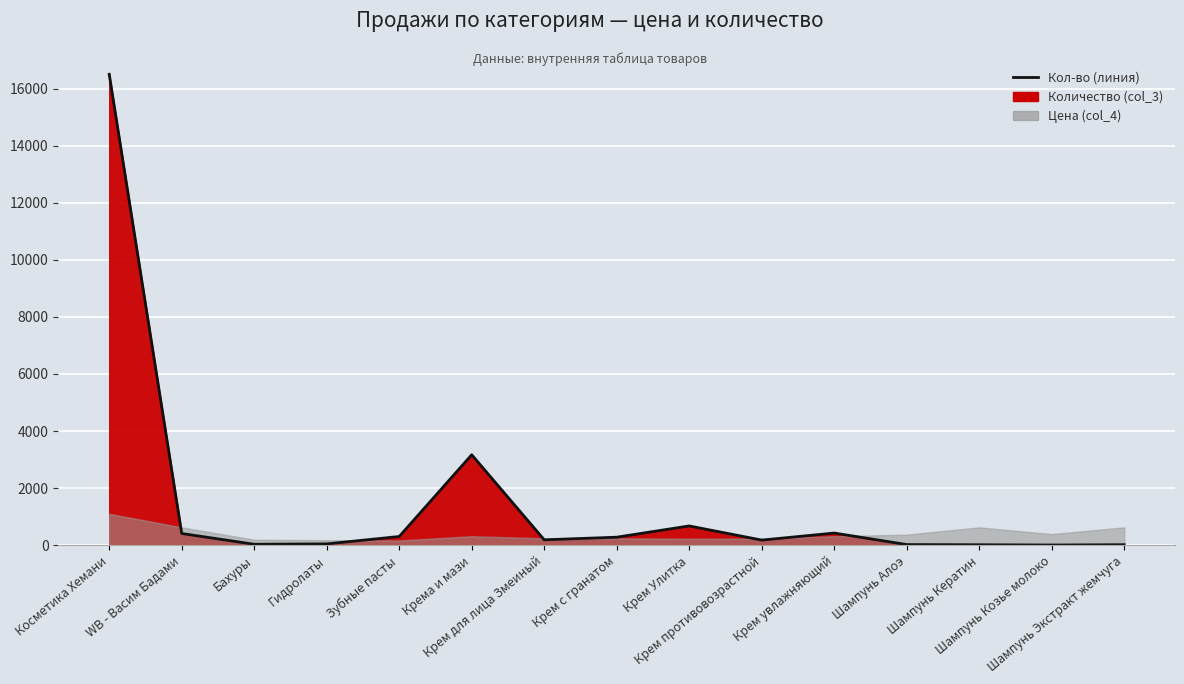

What is the change in value from Крем увлажняющий to Шампунь Экстракт жемчуга?

-409